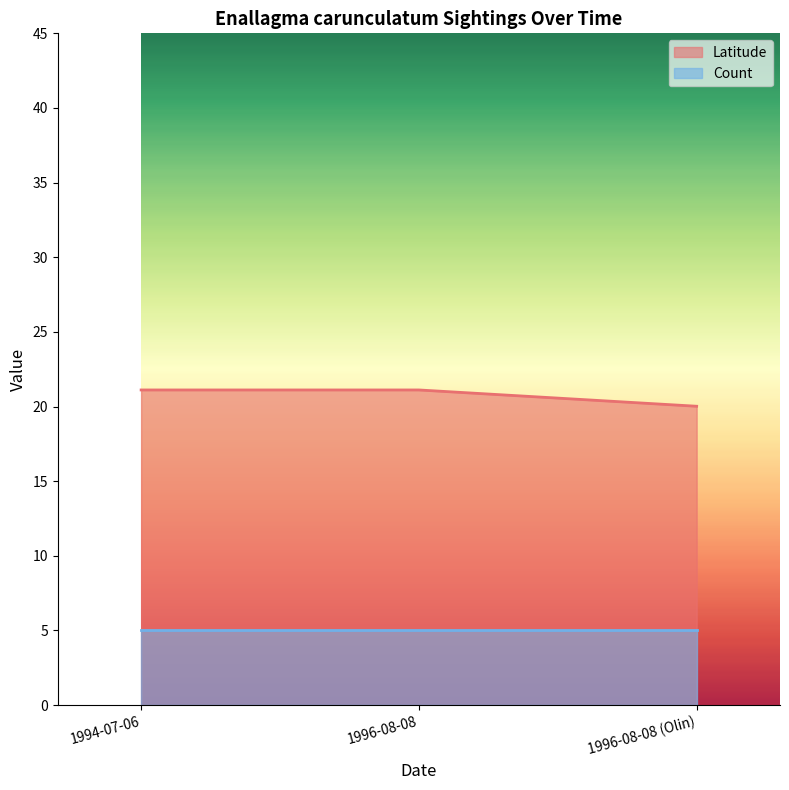

True or false: the data shows 21.1 at 1996-08-08.

True